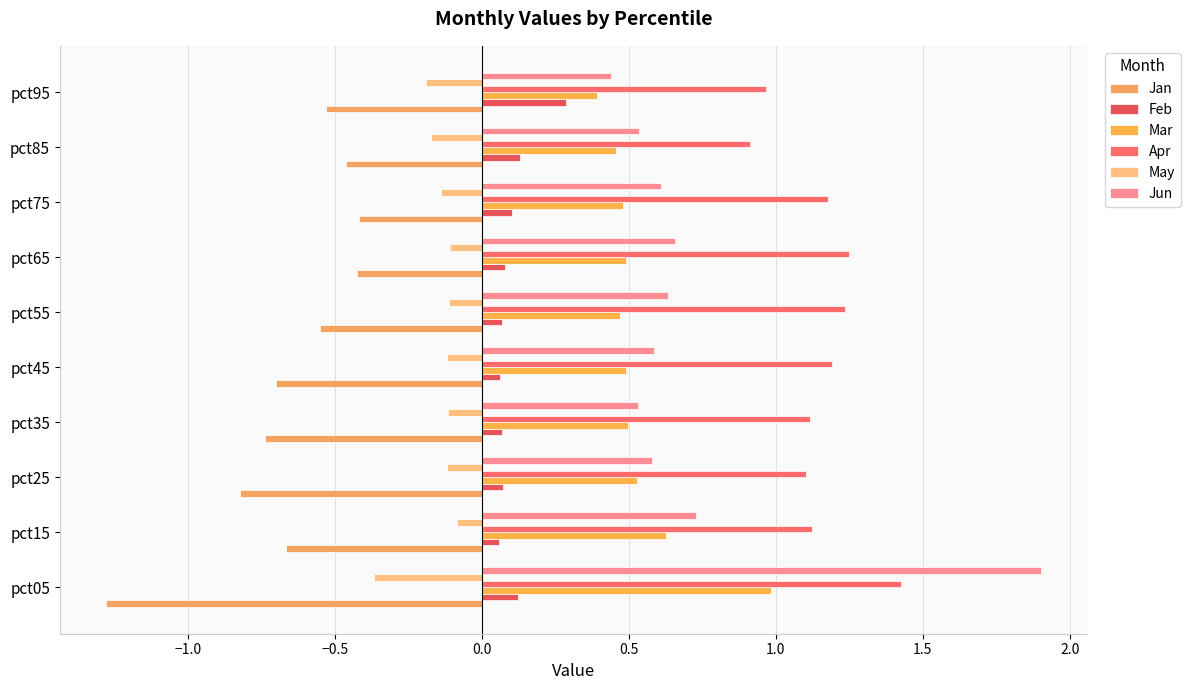

How many bars are there in each group?

6